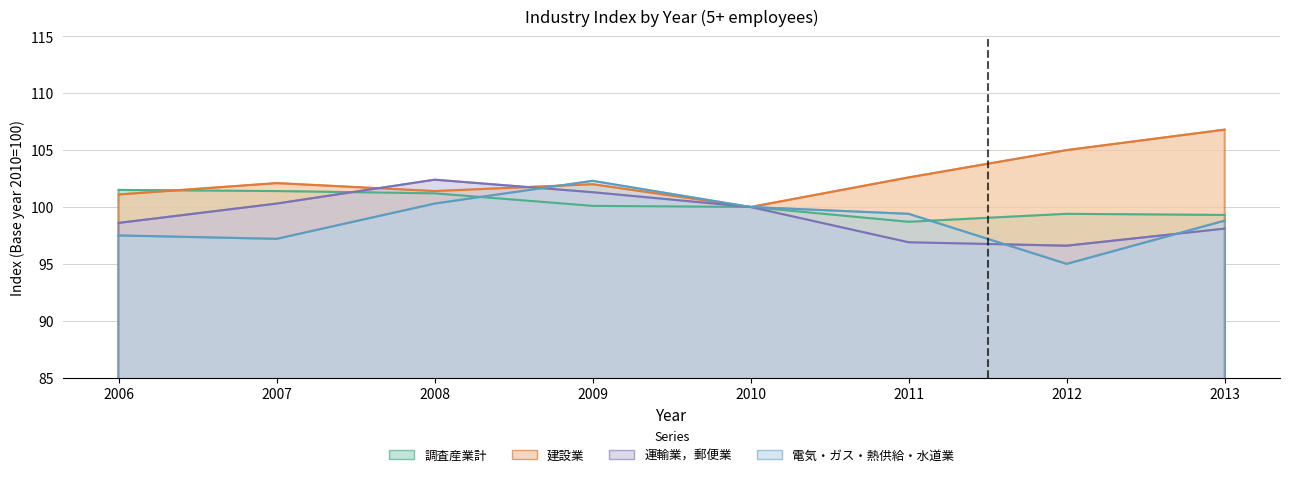

Is it true that 調査産業計 equals 145.1 at 2013?

False